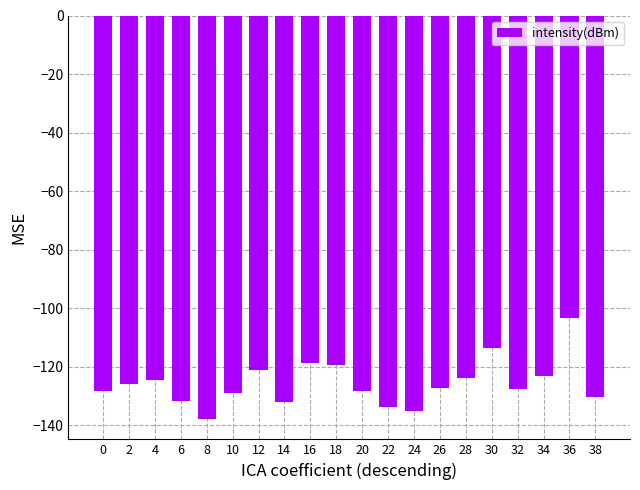

What is the average value?

-125.7